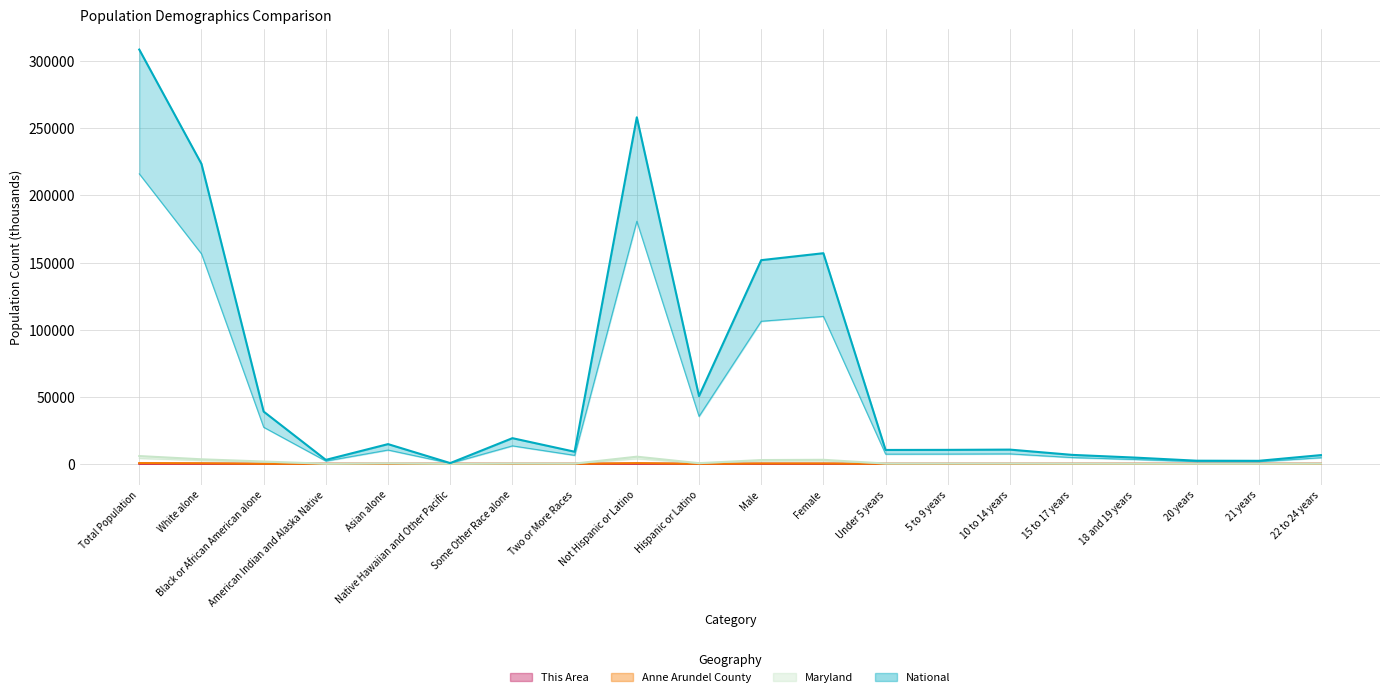

At which label does Anne Arundel County reach its minimum?

Native Hawaiian and Other Pacific